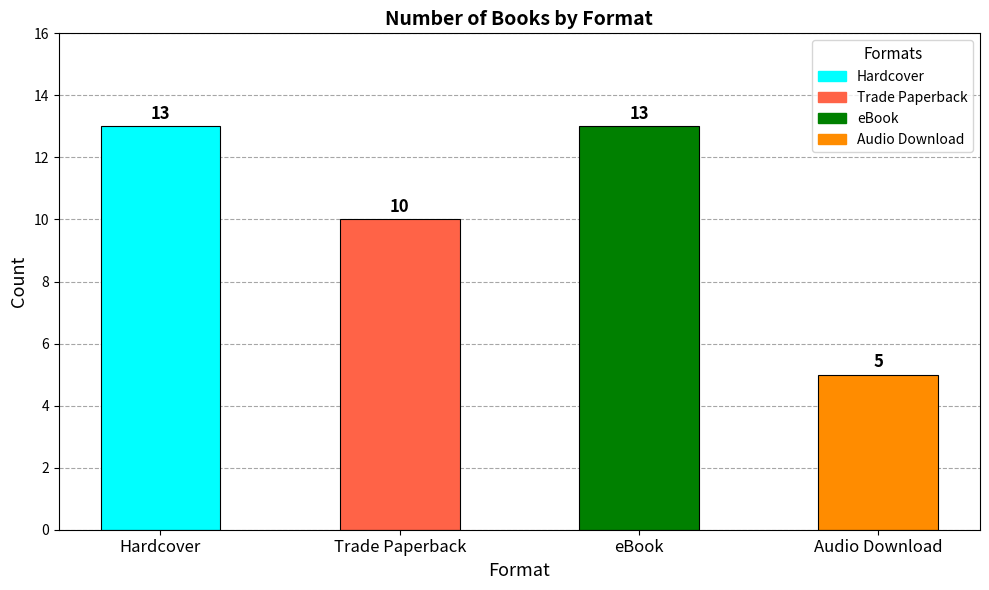

Reading left to right, list all the values displayed in this chart.

Hardcover=13	Trade Paperback=10	eBook=13	Audio Download=5